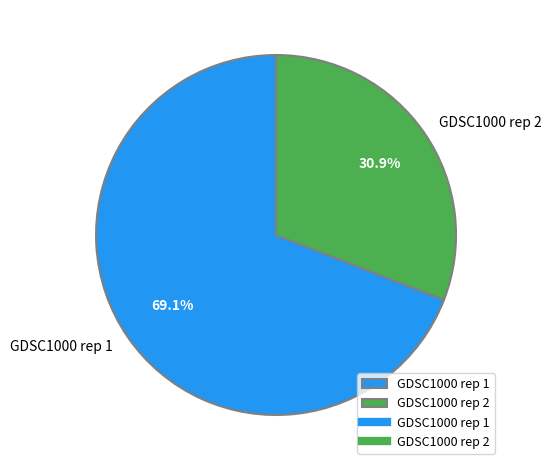

How much of the chart is everything except GDSC1000 rep 1?

30.9%